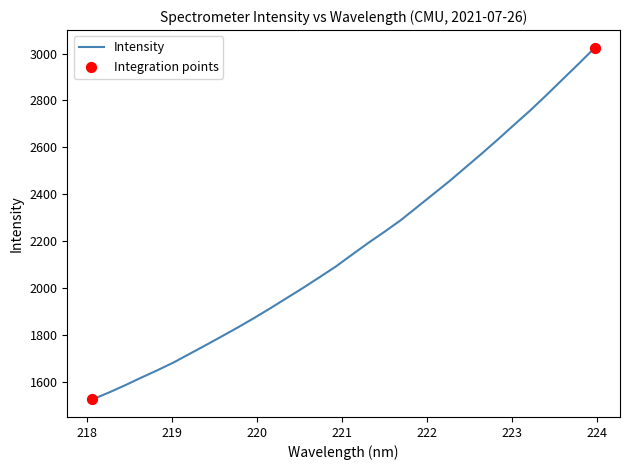

What is the difference between the maximum and minimum values?

1498.1